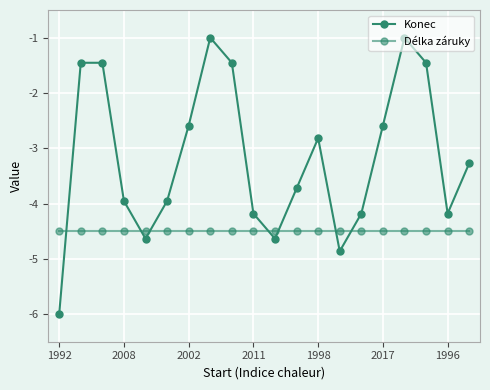

How many categories are shown in the chart?

20